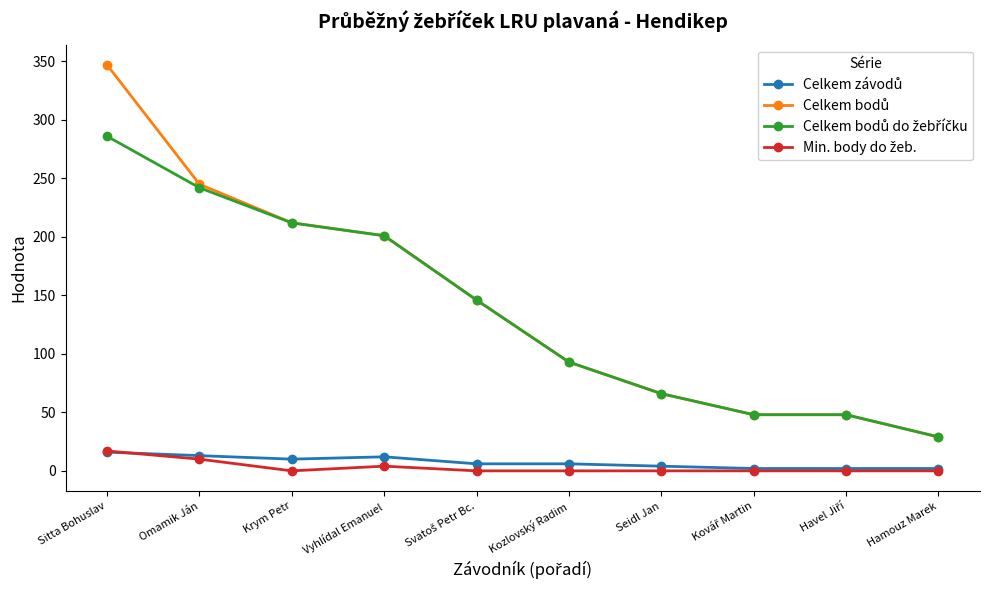

Count the number of data series in this chart.

4